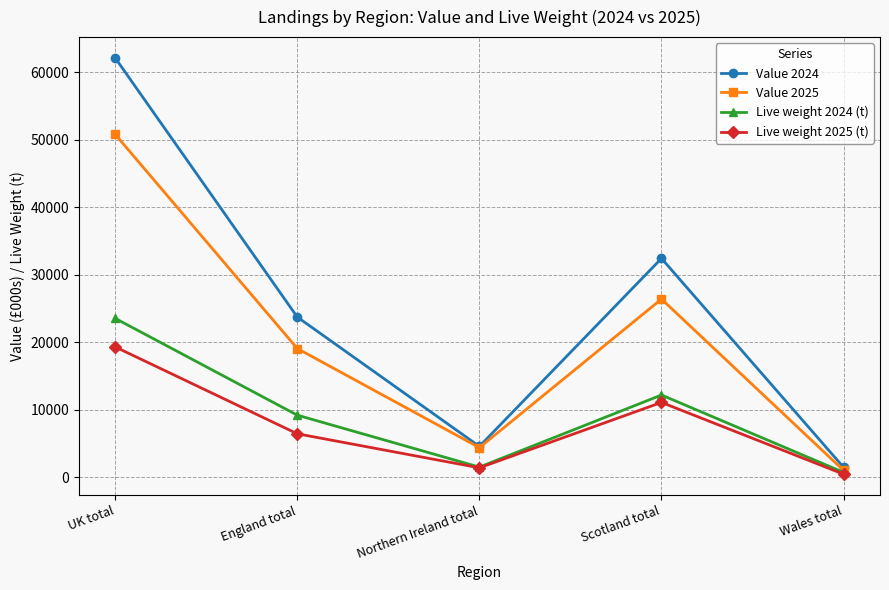

True or false: Live weight 2024 (t) has a value of 12166.6 at Scotland total.

True